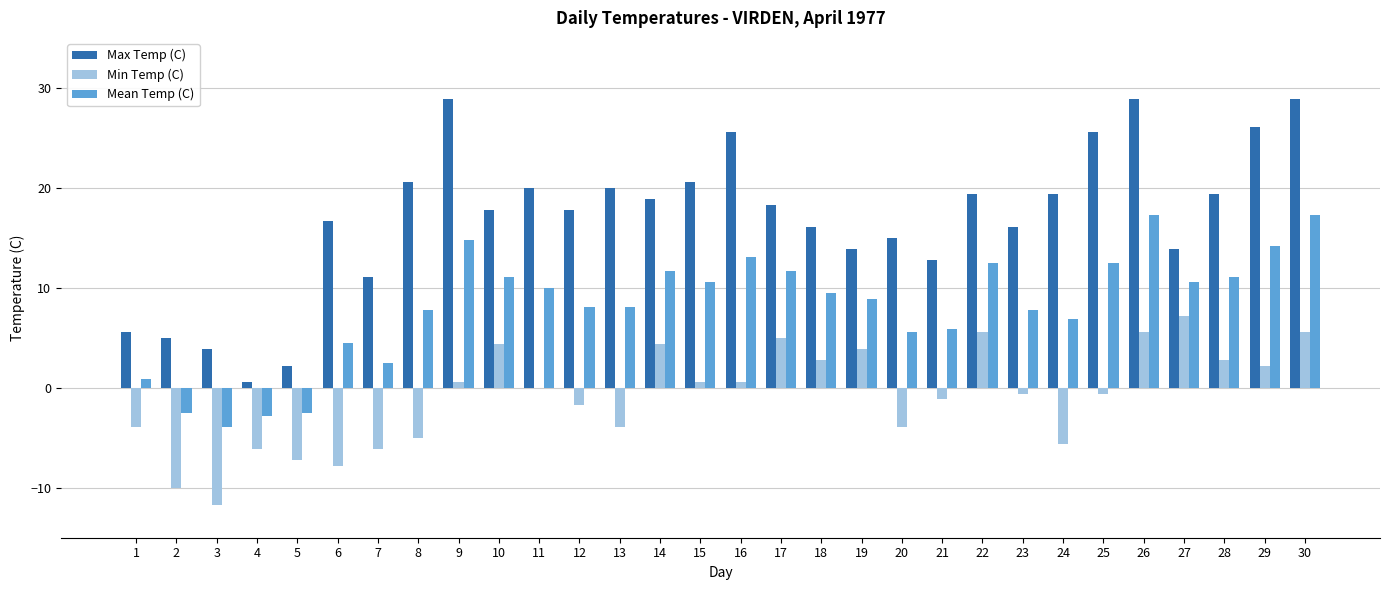

The Max Temp (C) series shows 6.7 at 23. True or false?

False